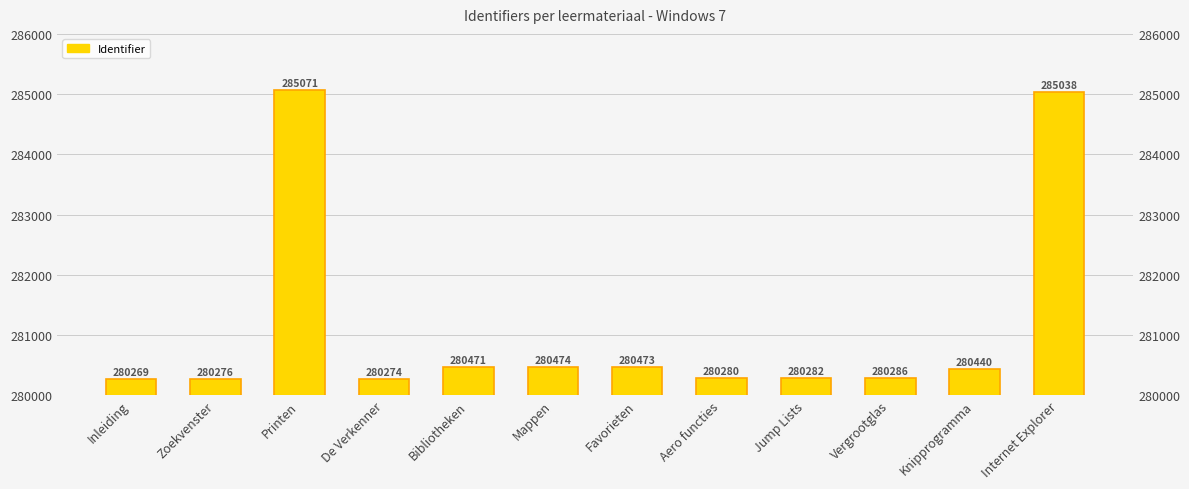

List the labels in order of value, smallest first.

Inleiding, De Verkenner, Zoekvenster, Aero functies, Jump Lists, Vergrootglas, Knipprogramma, Bibliotheken, Favorieten, Mappen, Internet Explorer, Printen